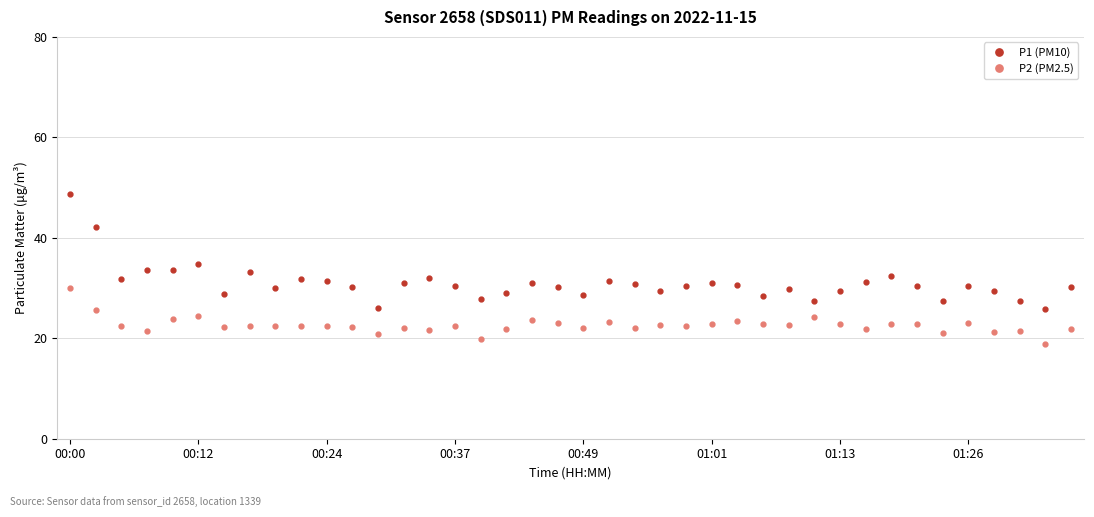

Which series has the largest total across all categories?

P1 (PM10)